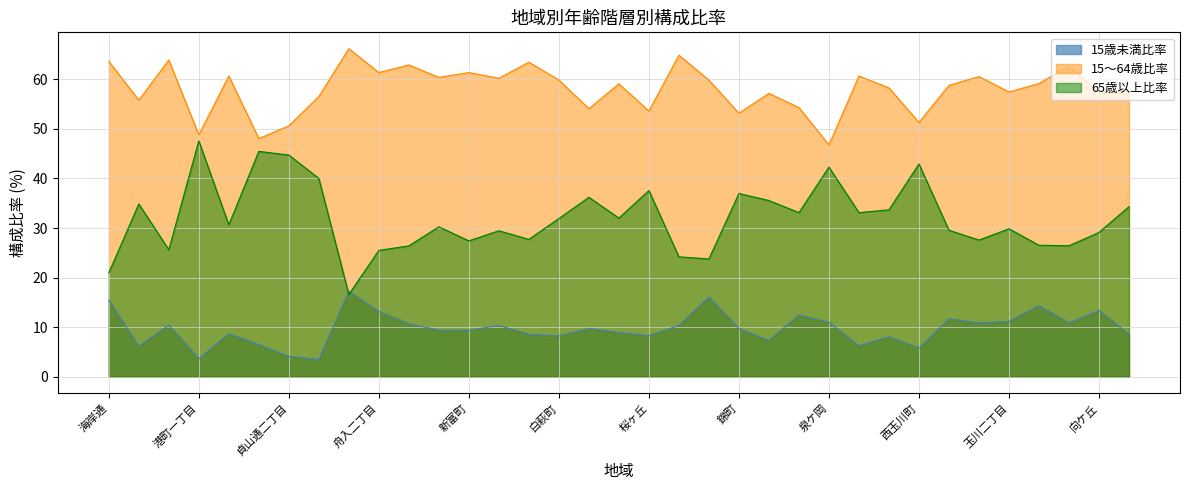

True or false: 65歳以上比率 has more than 2 points higher than both neighbors.

True